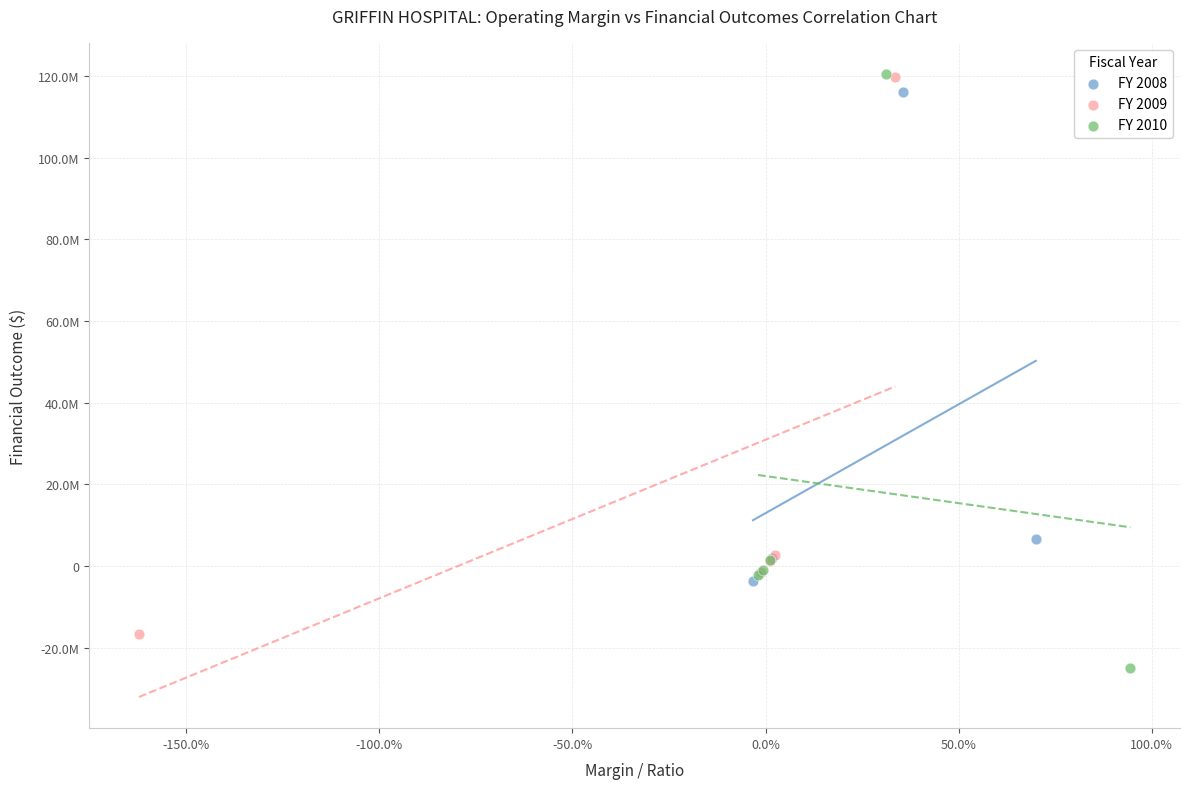

What are all the series names shown in the legend?

FY 2008, FY 2009, FY 2010